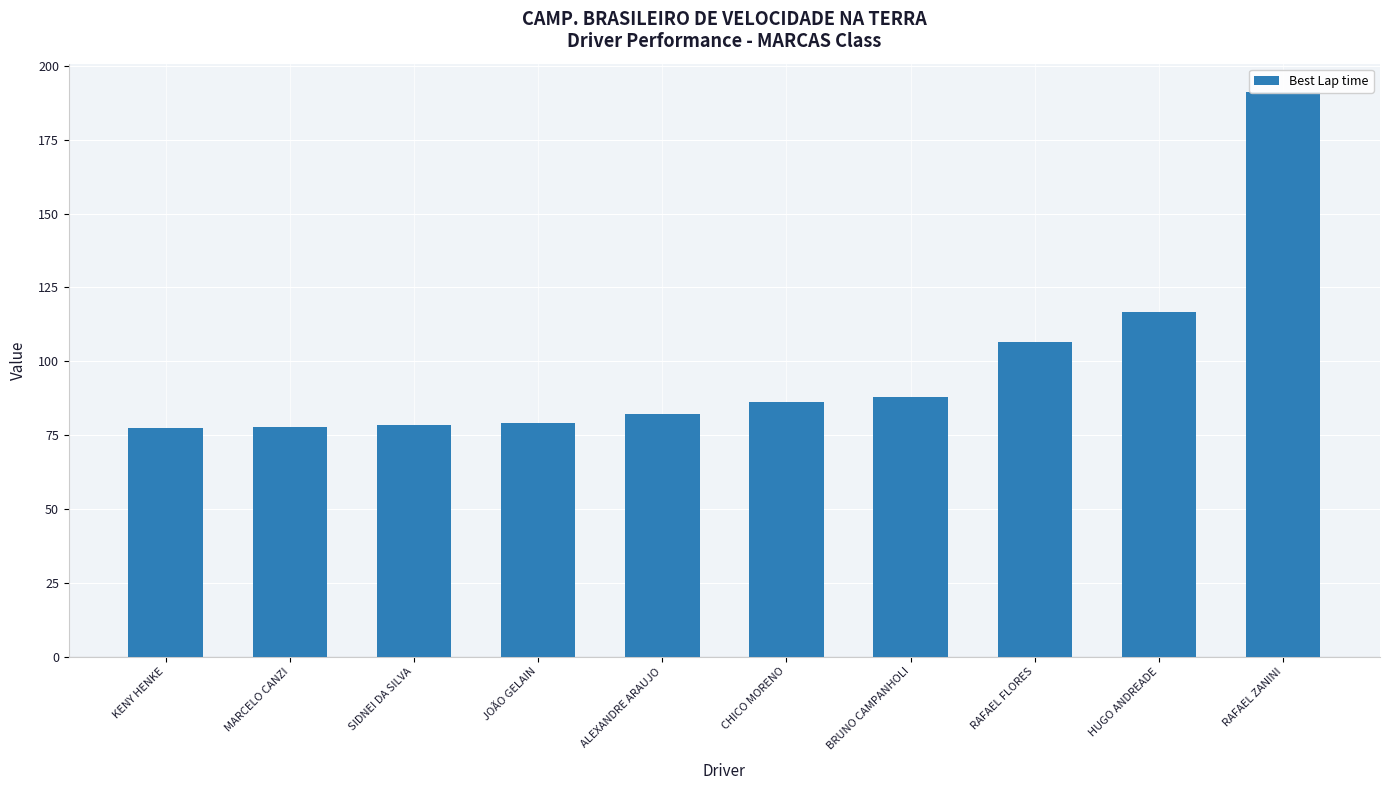

Count the number of values greater than 86.

5